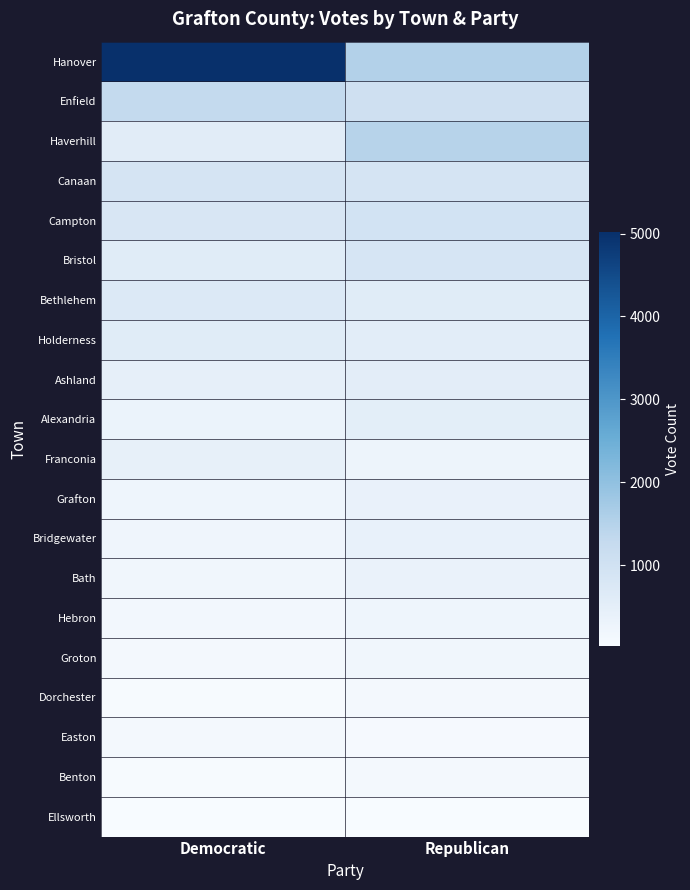

Reading left to right, list all the values displayed in this chart.

Hanover: Democratic=5021	Republican=1533
Enfield: Democratic=1297	Republican=1044
Haverhill: Democratic=573	Republican=1474
Canaan: Democratic=884	Republican=892
Campton: Democratic=804	Republican=942
Bristol: Democratic=597	Republican=858
Bethlehem: Democratic=724	Republican=599
Holderness: Democratic=601	Republican=566
Ashland: Democratic=456	Republican=537
Alexandria: Democratic=329	Republican=513
Franconia: Democratic=423	Republican=258
Grafton: Democratic=241	Republican=386
Bridgewater: Democratic=230	Republican=395
Bath: Democratic=186	Republican=337
Hebron: Democratic=141	Republican=249
Groton: Democratic=106	Republican=191
Dorchester: Democratic=57	Republican=133
Easton: Democratic=106	Republican=78
Benton: Democratic=60	Republican=112
Ellsworth: Democratic=22	Republican=31